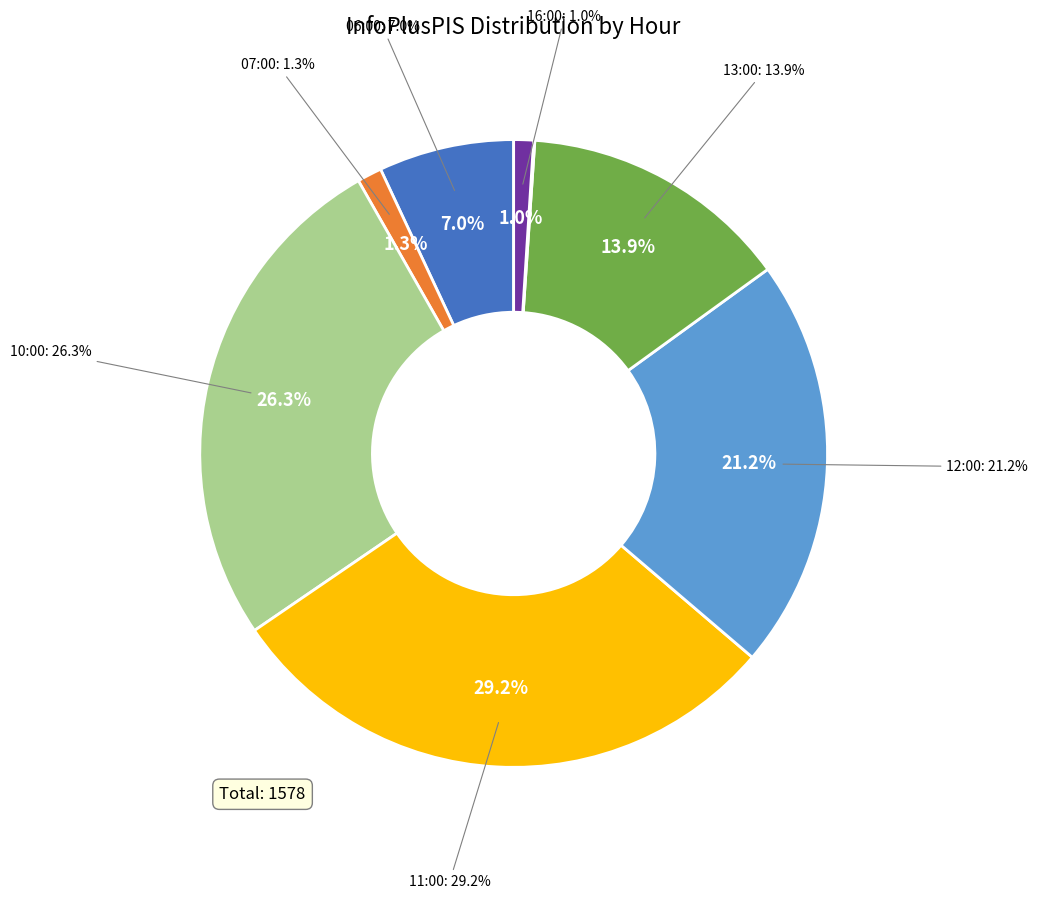

How many slices are in this pie chart?

8